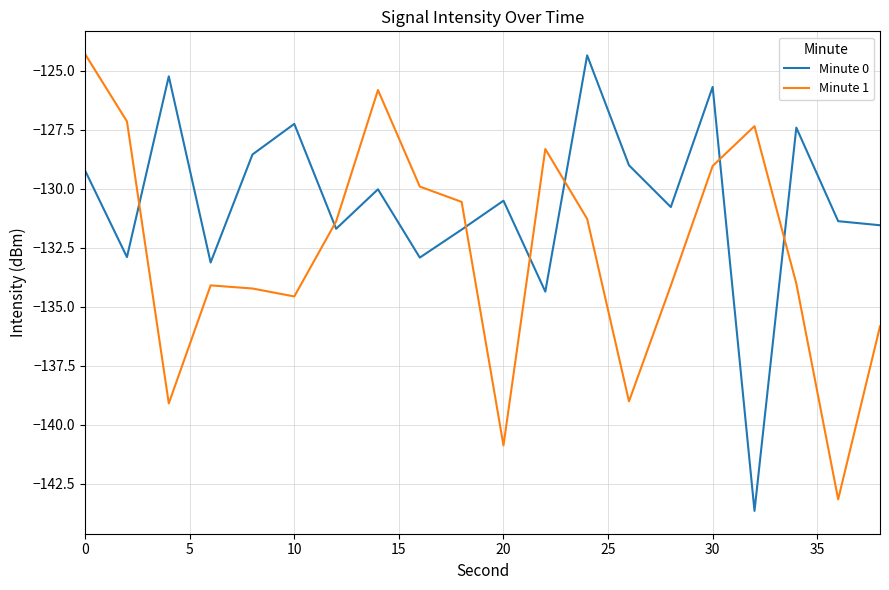

How many times do Minute 1 and Minute 0 cross each other?

7